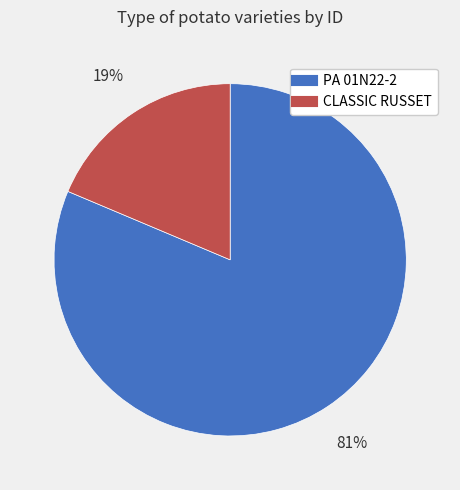

Rank the categories by value from lowest to highest.

CLASSIC RUSSET, PA 01N22-2